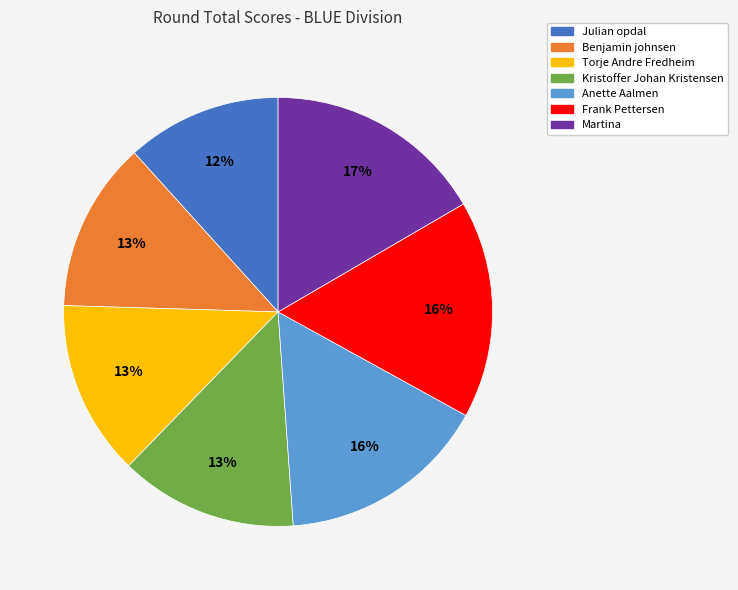

To the nearest percent, what is the difference between the Julian opdal and Anette Aalmen slice percentages?

4%